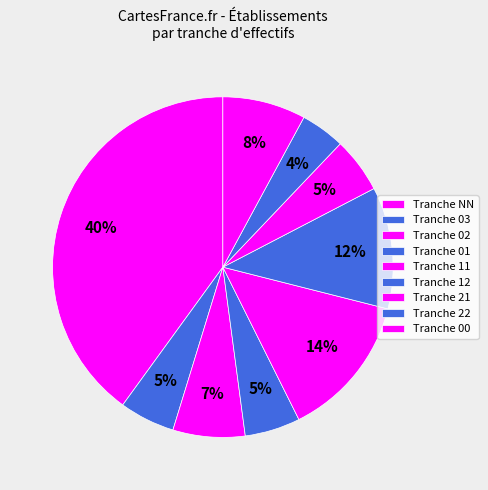

How many slices are in this pie chart?

9